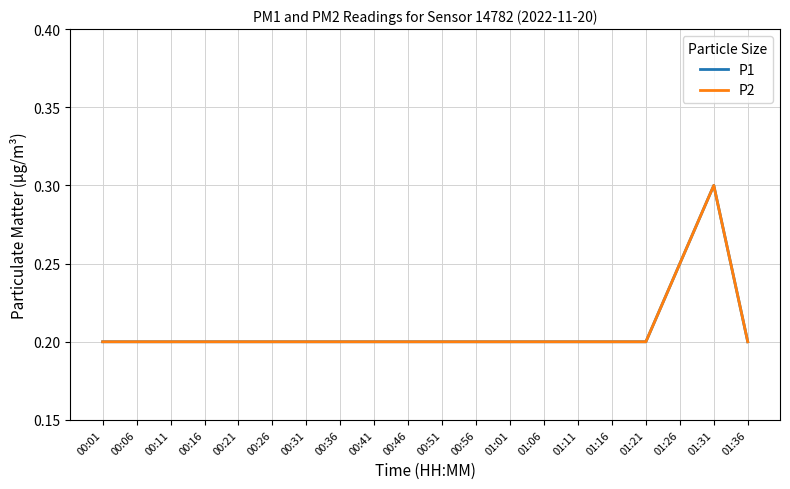

Is this an area chart (filled region under the line)?

No